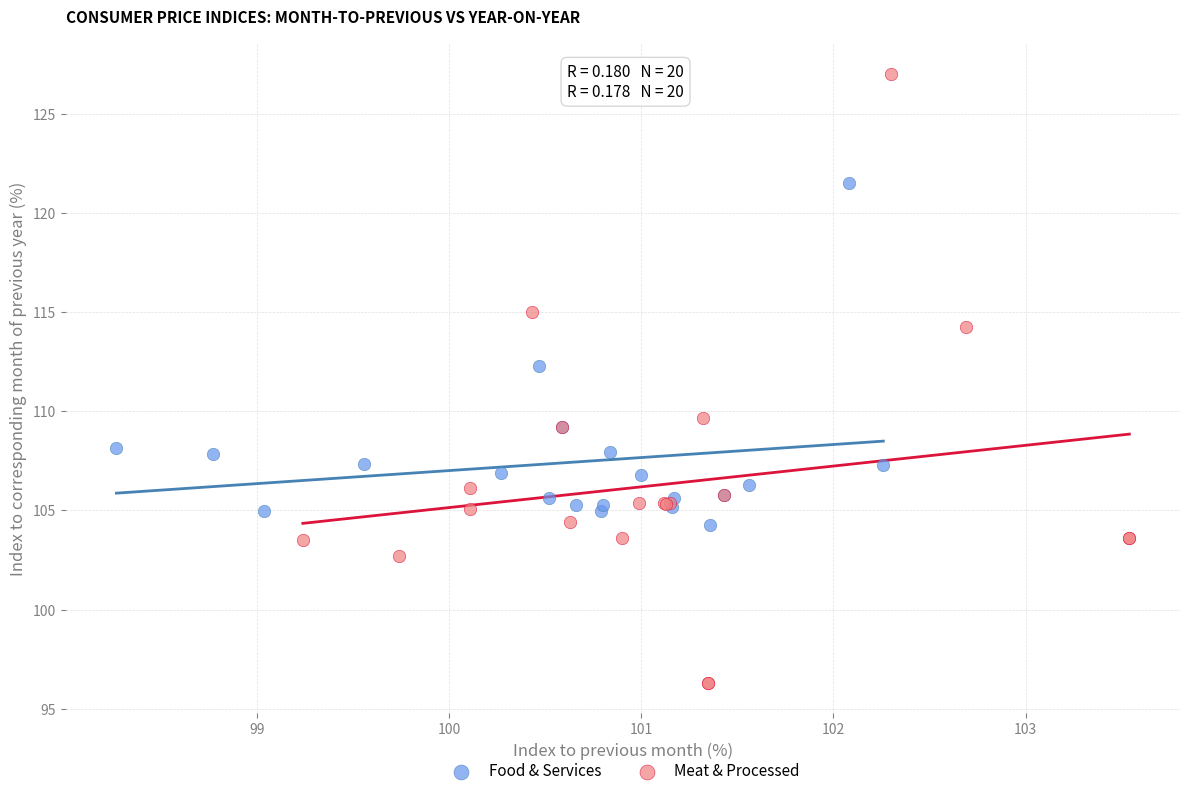

Which series reaches the maximum Y coordinate?

Meat & Processed